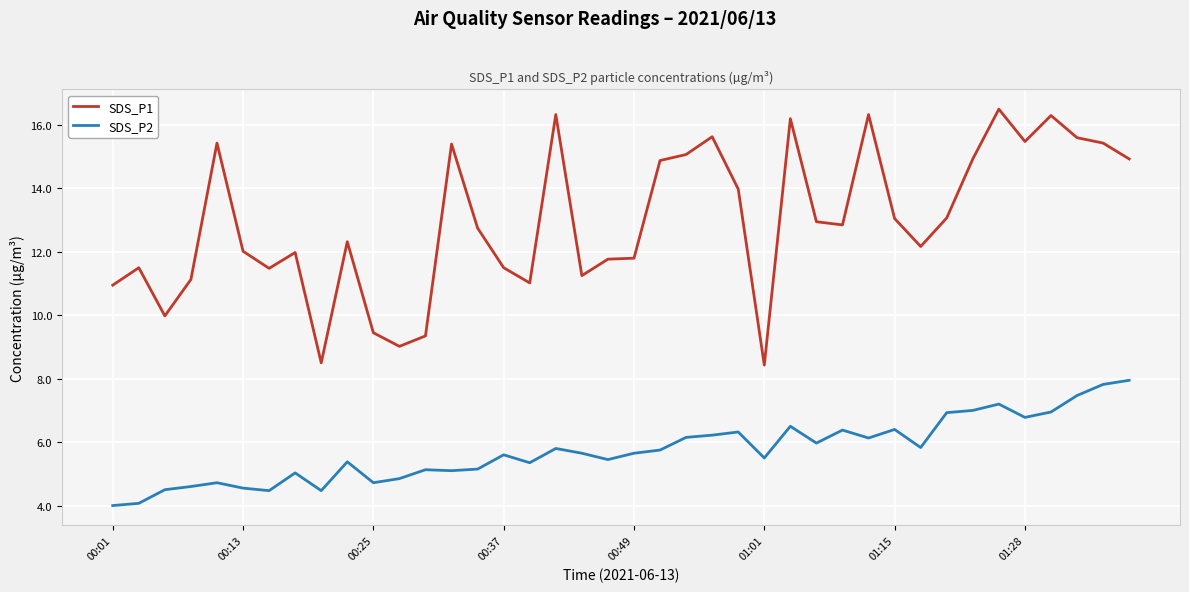

What is the lowest value of the SDS_P2 series?

4.0